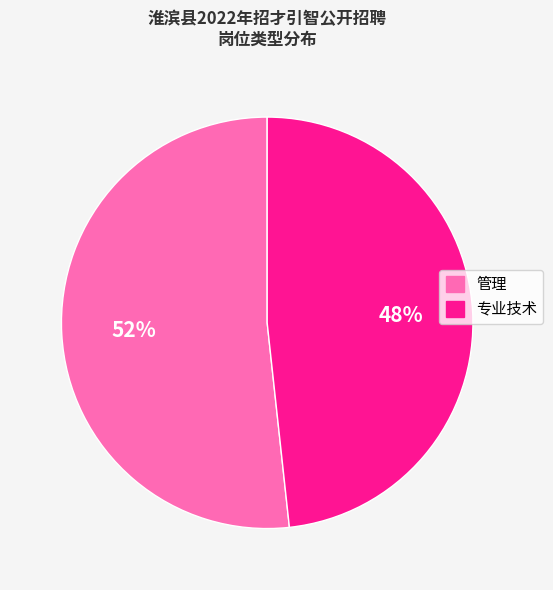

Count the number of slices in the pie.

2